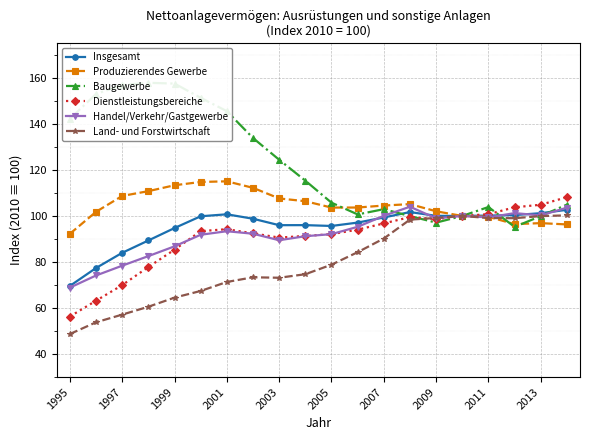

At which label is Insgesamt closest to 86?

1997